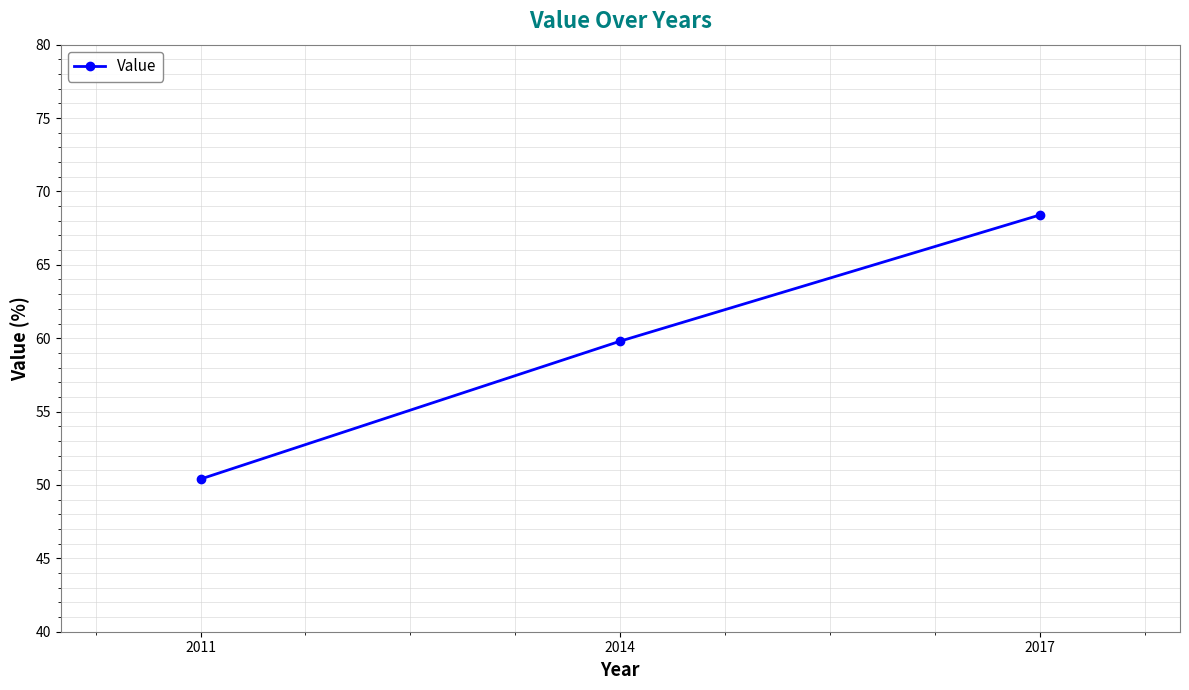

At which category does the chart reach its peak across all series?

2017